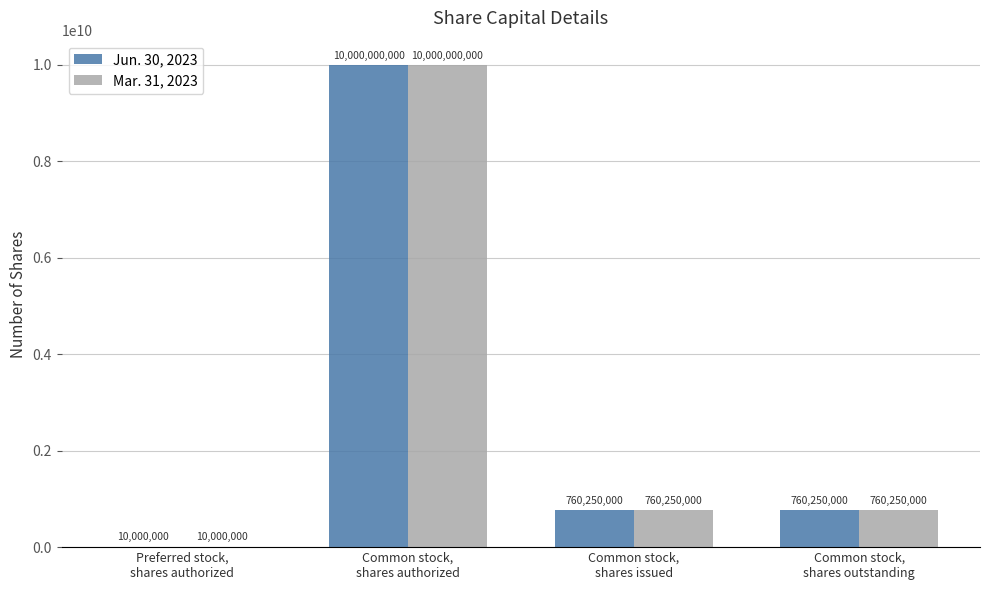

What is the maximum value shown in the chart?

10000000000